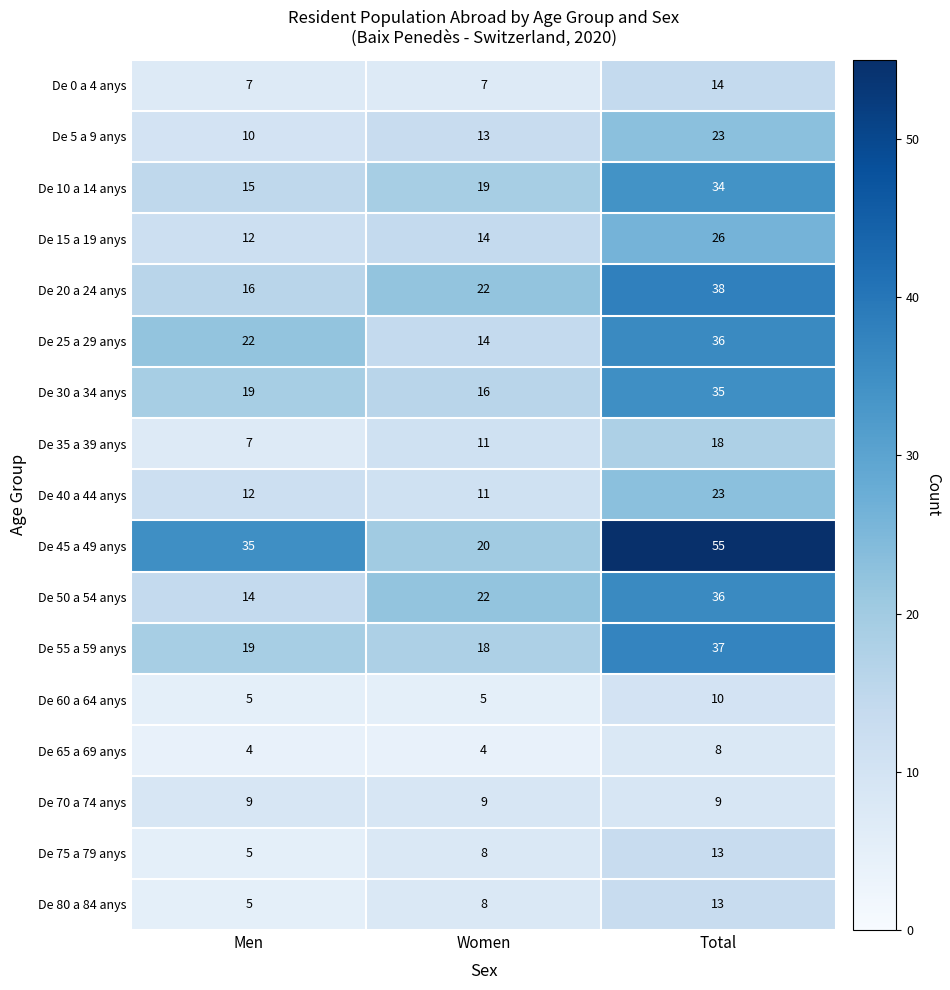

What is the difference between the De 15 a 19 anys values at Women and Total?

12